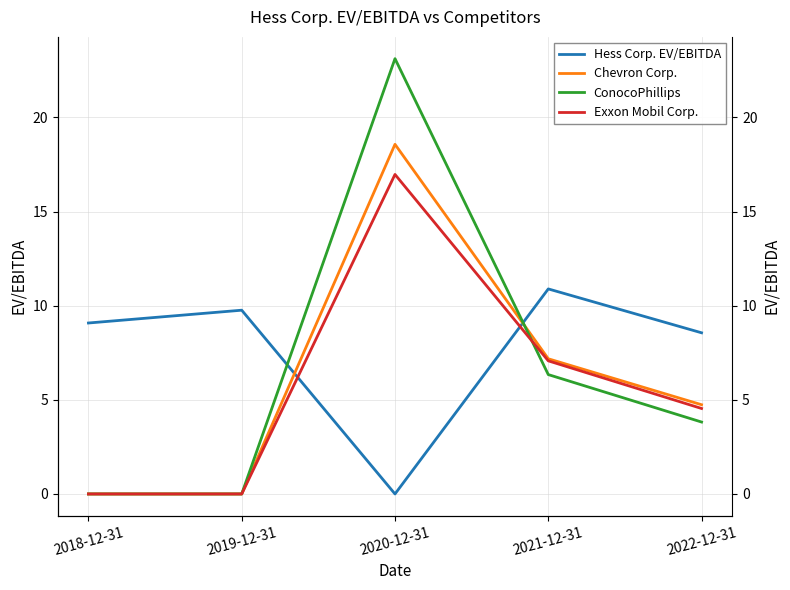

Rank the series by their maximum value, from highest to lowest.

ConocoPhillips, Chevron Corp., Exxon Mobil Corp., Hess Corp. EV/EBITDA